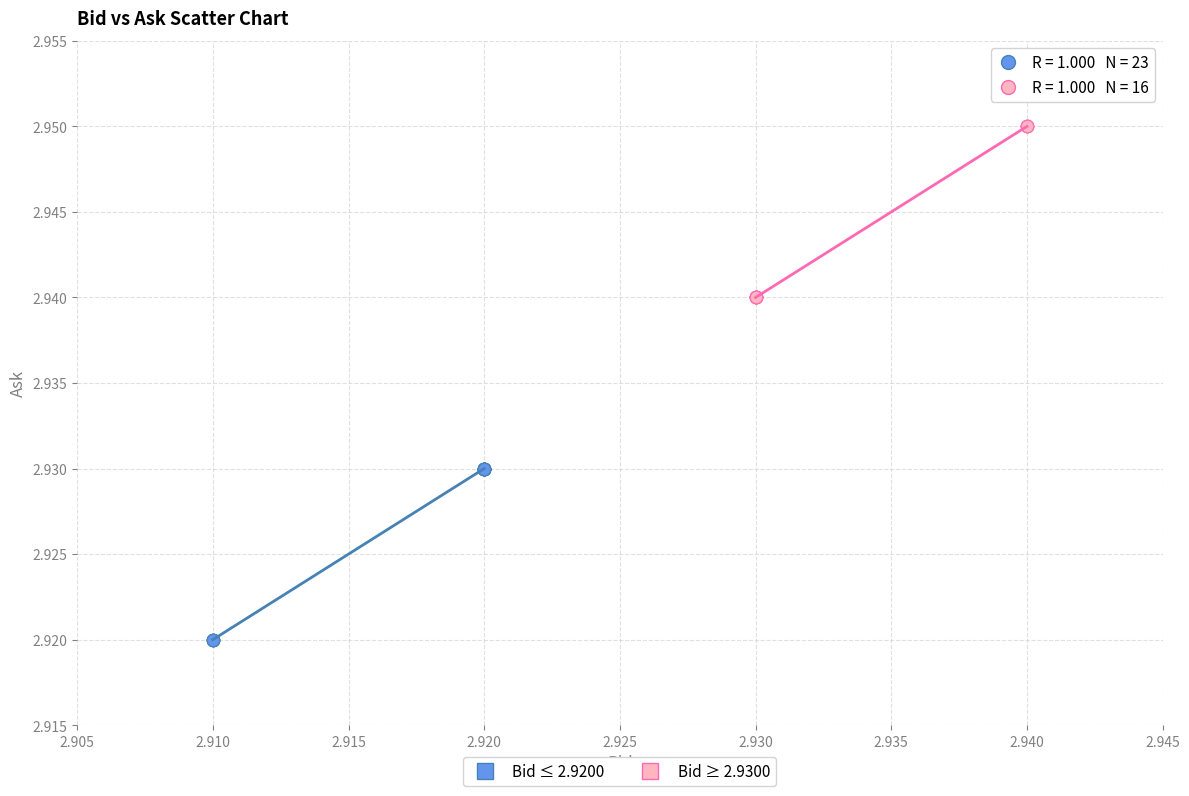

Which series reaches the minimum Y coordinate?

Bid ≤ 2.9200